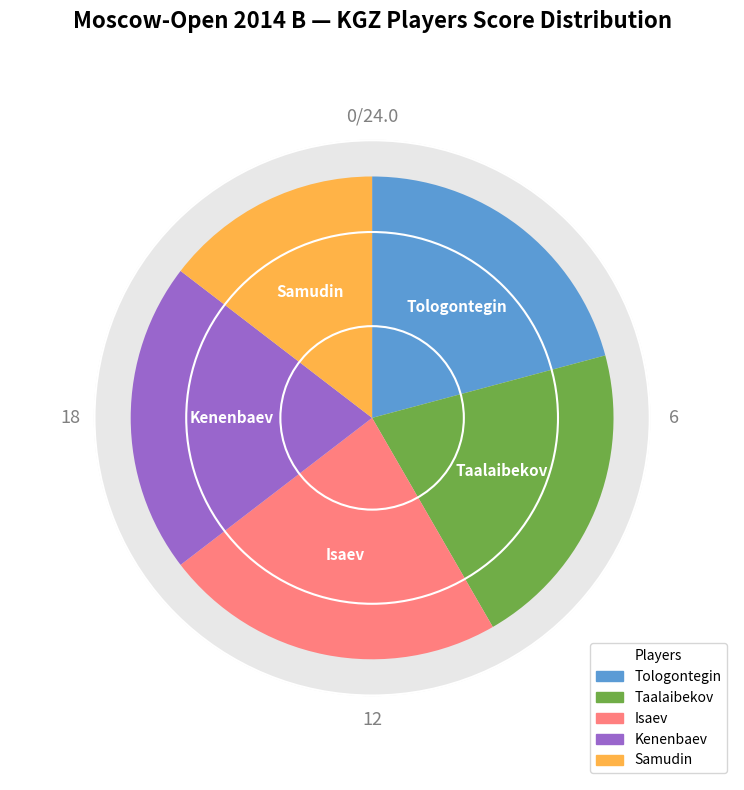

Which category has the biggest portion of the pie?

Isaev Chingys